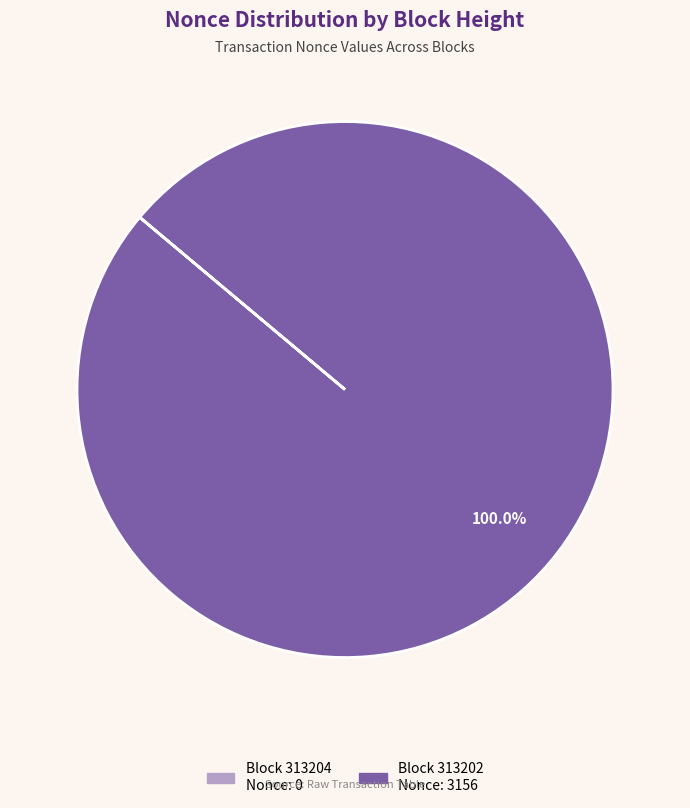

Is there any slice that represents more than half of the pie?

Yes